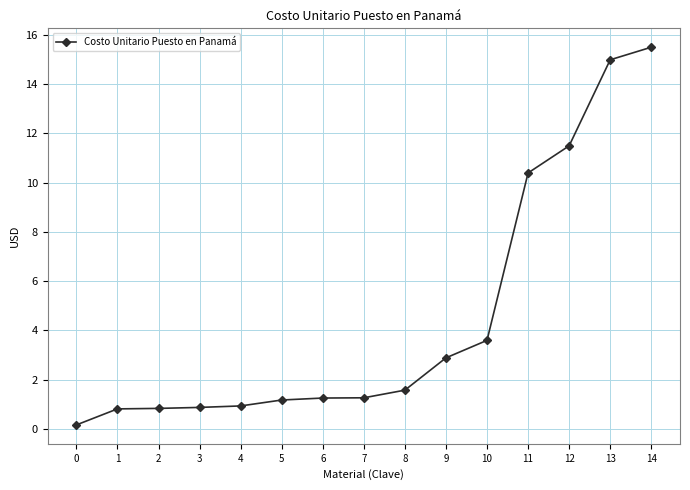

What is the value of the 4th point from the left?

0.9